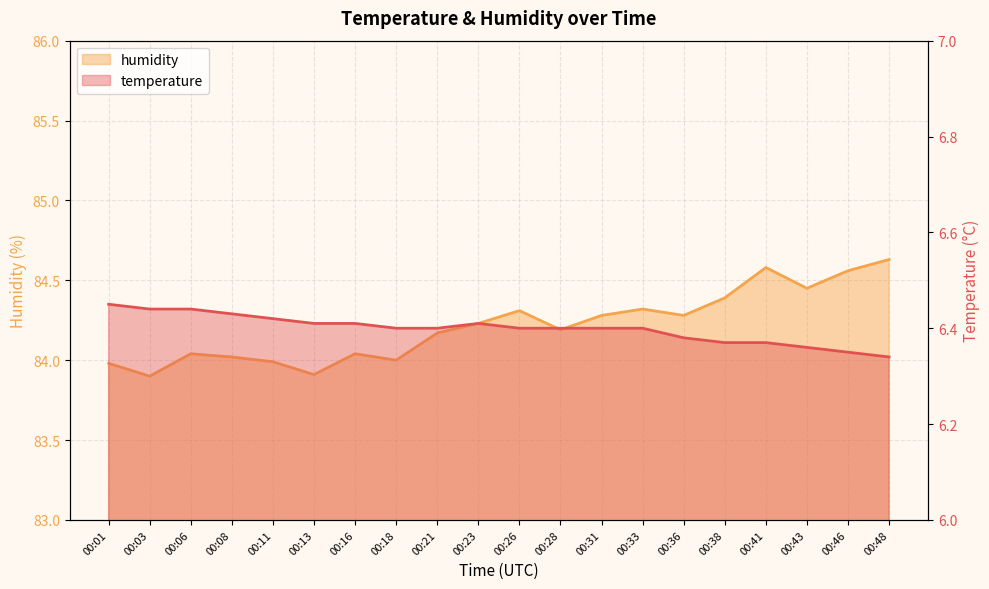

True or false: humidity and temperature cross at least once.

False